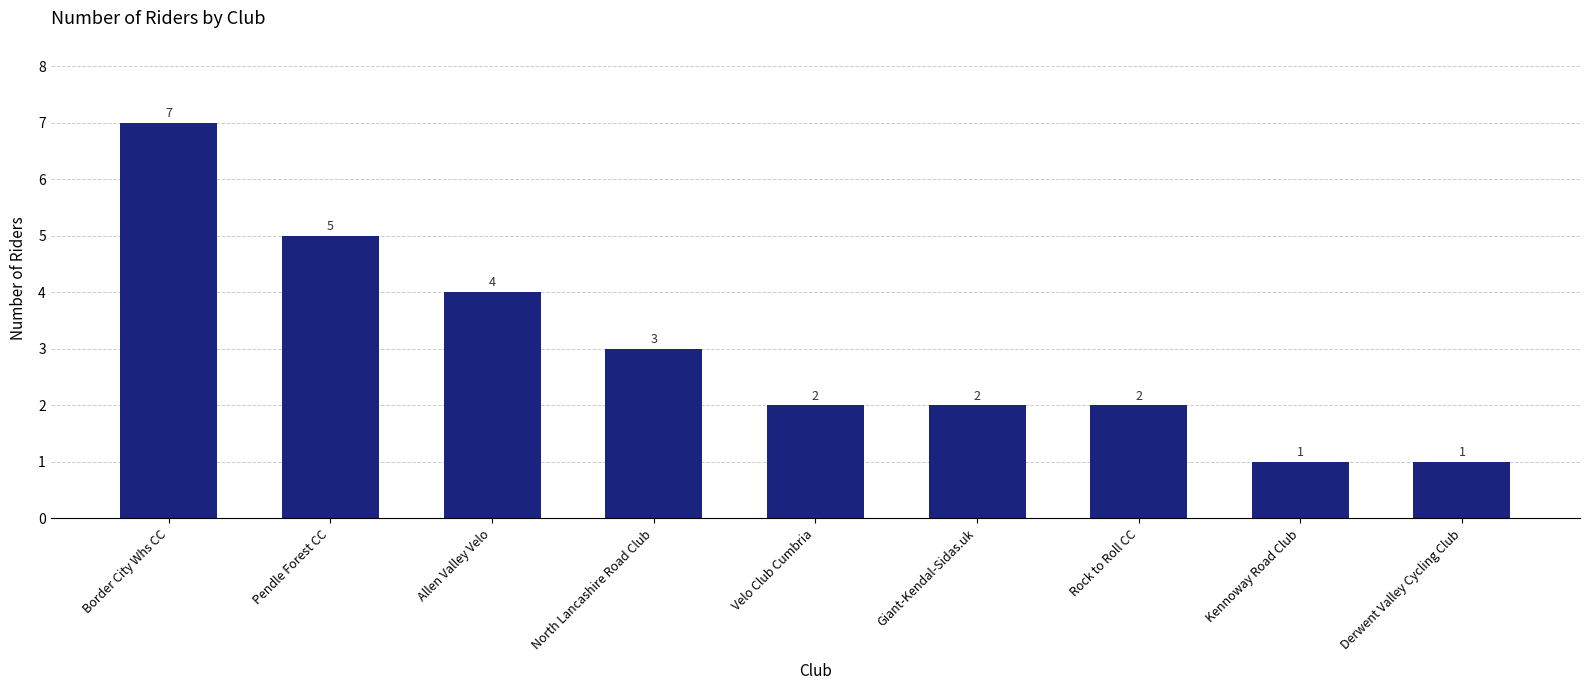

What is the maximum value shown in the chart?

7